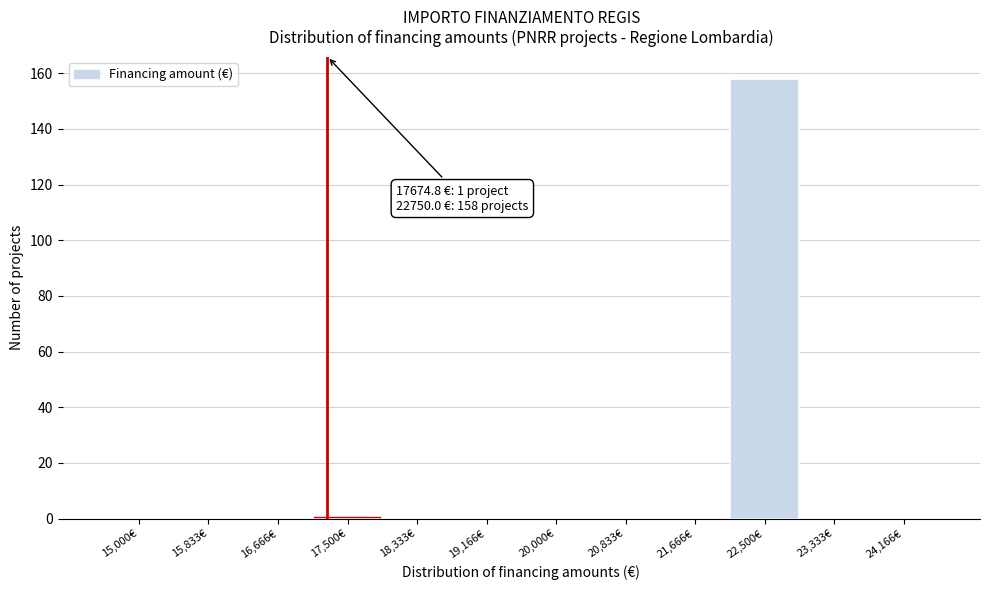

Reading left to right, what are all the values shown in this chart?

15,000€=0	15,833€=0	16,666€=0	17,500€=1	18,333€=0	19,166€=0	20,000€=0	20,833€=0	21,666€=0	22,500€=158	23,333€=0	24,166€=0